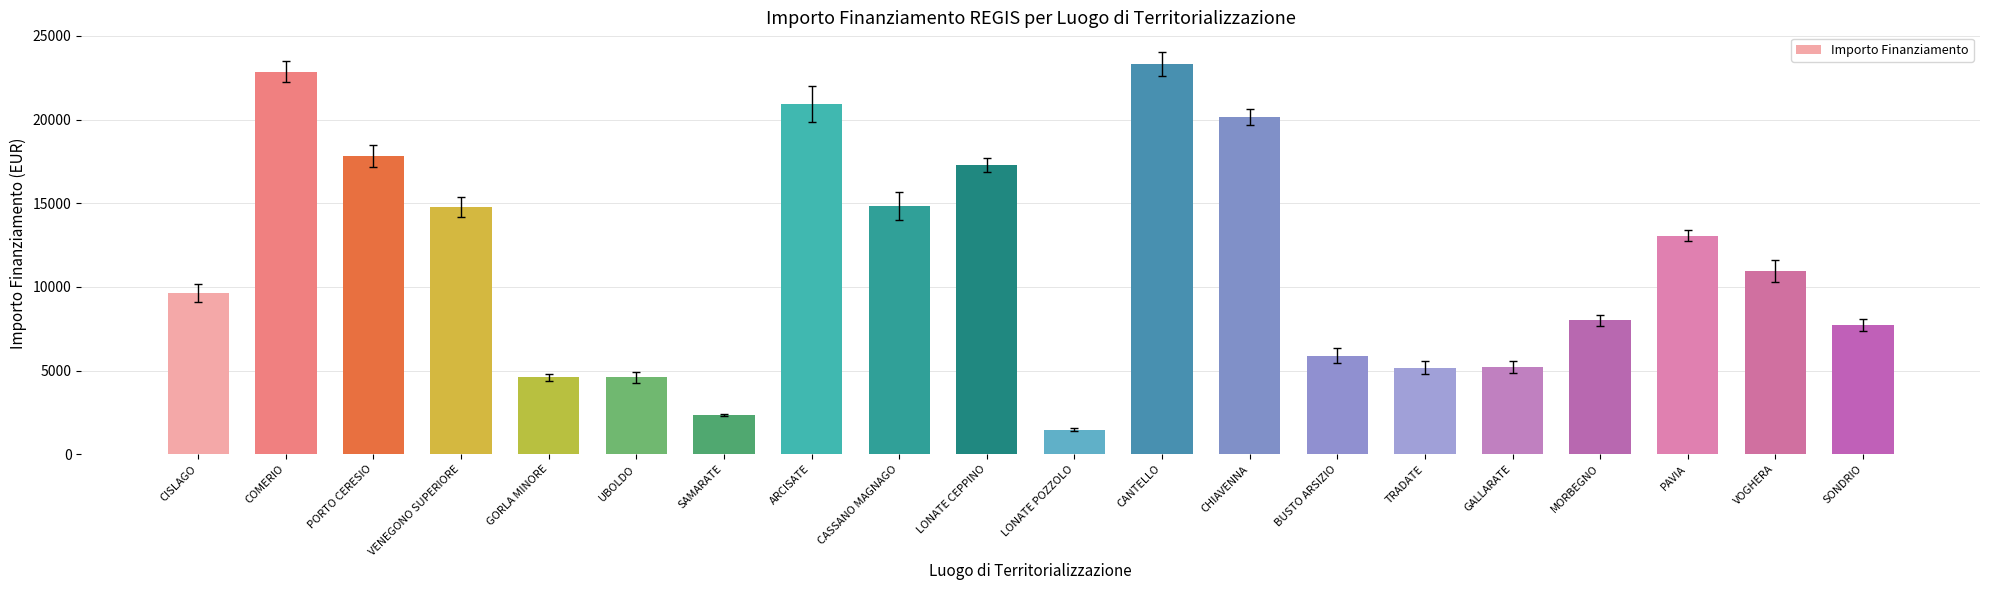

Which has a higher value, GALLARATE or CANTELLO?

CANTELLO